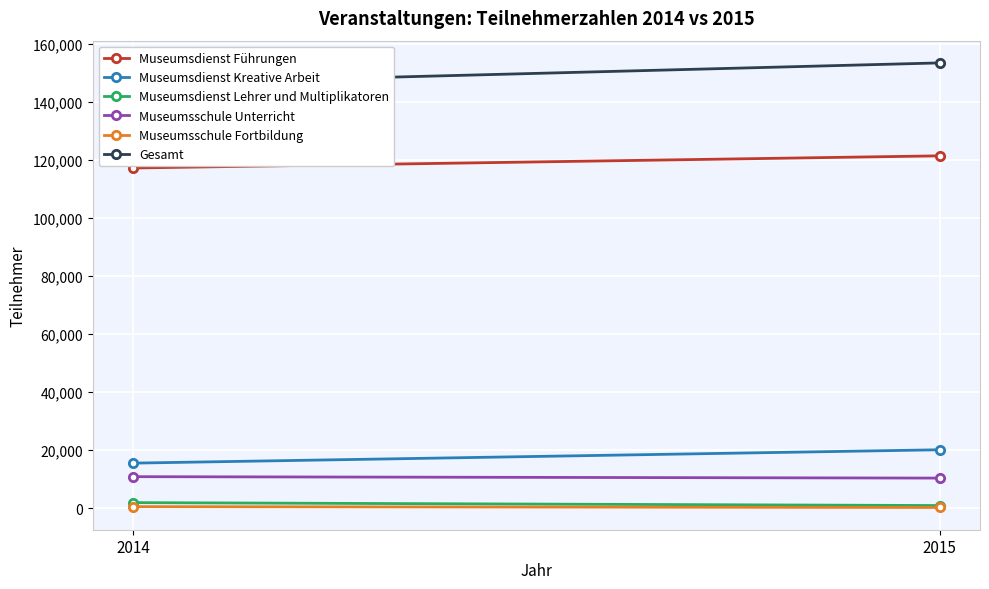

Reading left to right, list all the values displayed in this chart.

Museumsdienst Führungen: 2014=117316	2015=121511
Museumsdienst Kreative Arbeit: 2014=15572	2015=20179
Museumsdienst Lehrer und Multiplikatoren: 2014=1957	2015=949
Museumsschule Unterricht: 2014=10905	2015=10414
Museumsschule Fortbildung: 2014=576	2015=279
Gesamt: 2014=146326	2015=153552